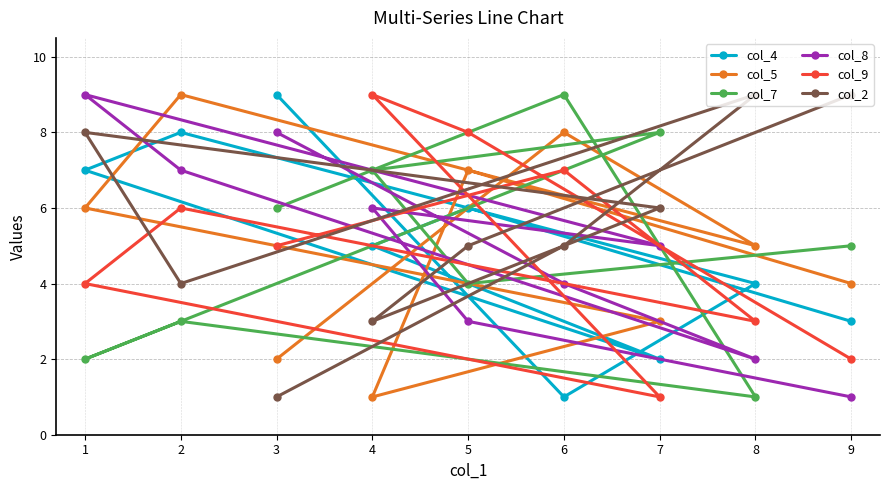

The col_2 series shows 8 at 1. True or false?

True